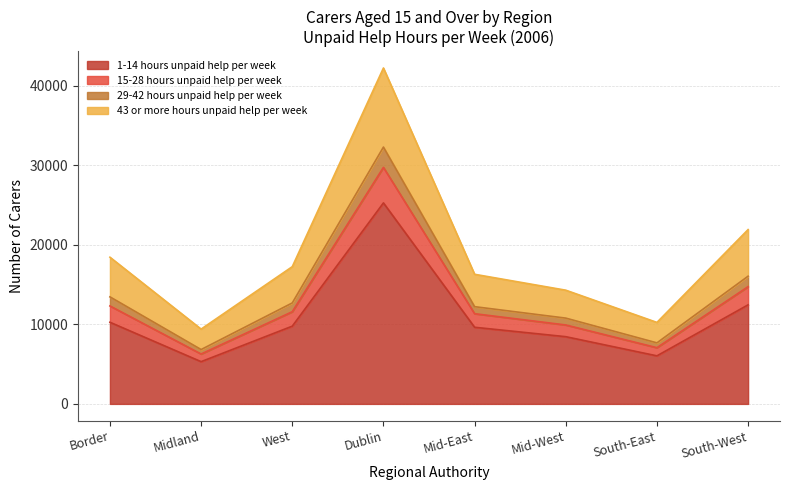

What is the sum of all 43 or more hours unpaid help per week values?

40963